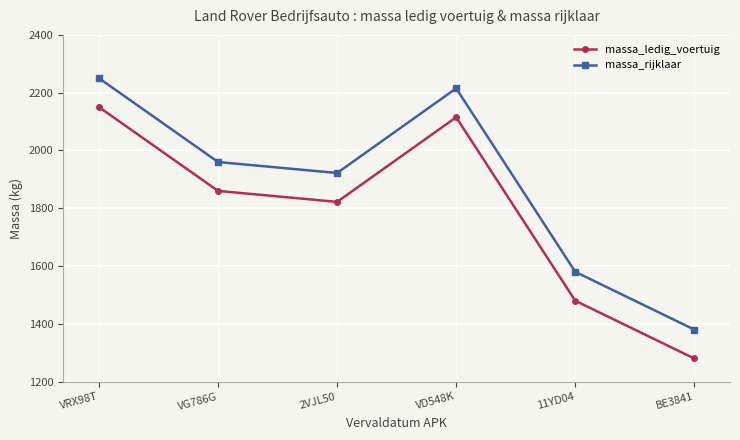

At which category does massa_ledig_voertuig reach its first local peak?

VD548K